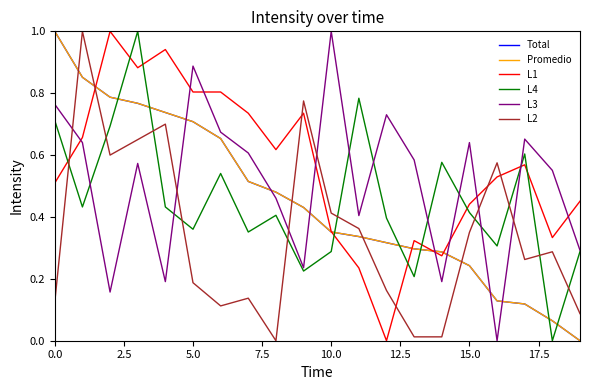

Which series ends up on top after the final intersection of L2 and L3?

L3